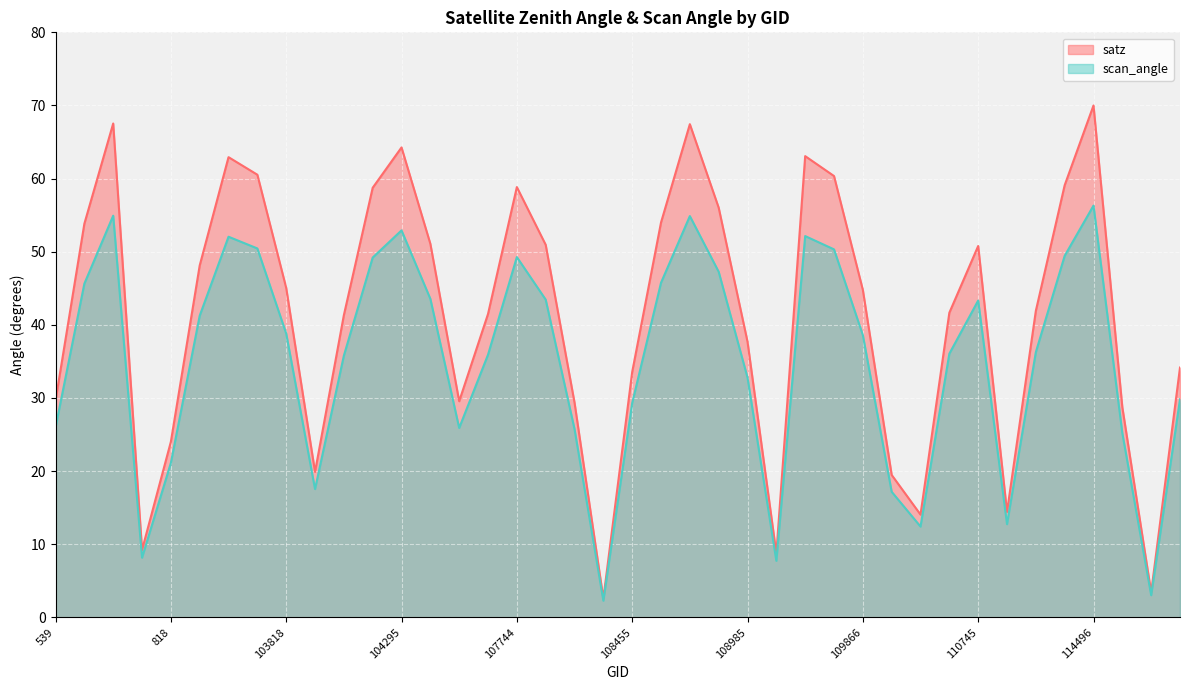

At which category does the chart reach its peak across all series?

114496